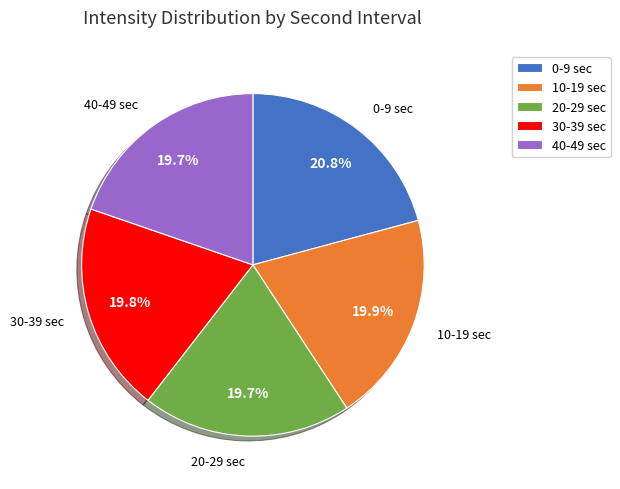

What portion of the pie excludes 40-49 sec?

80.3%